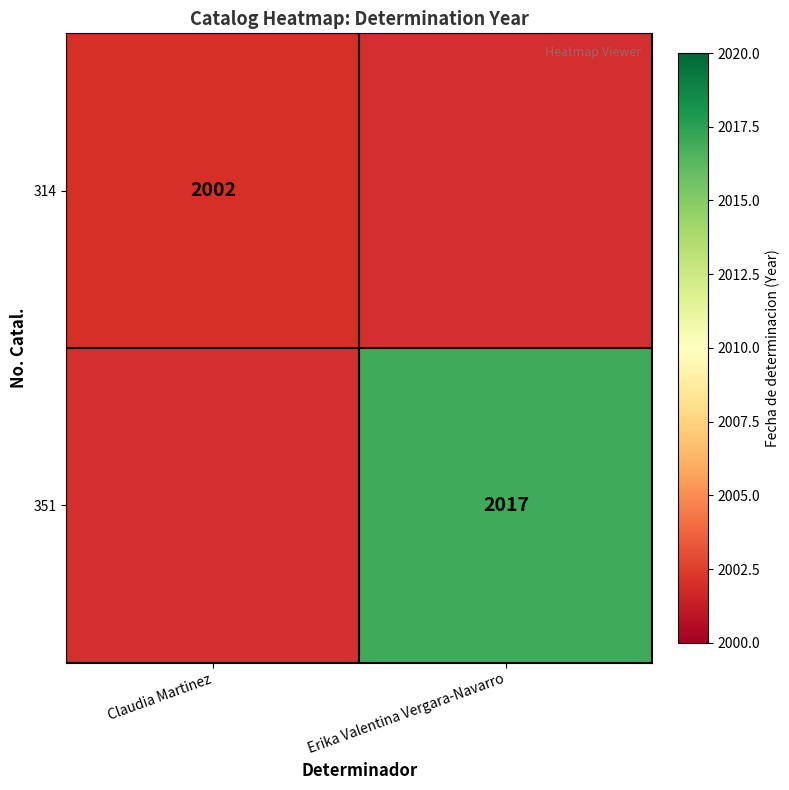

The value of 314 at Claudia Martinez is 472. True or false?

False